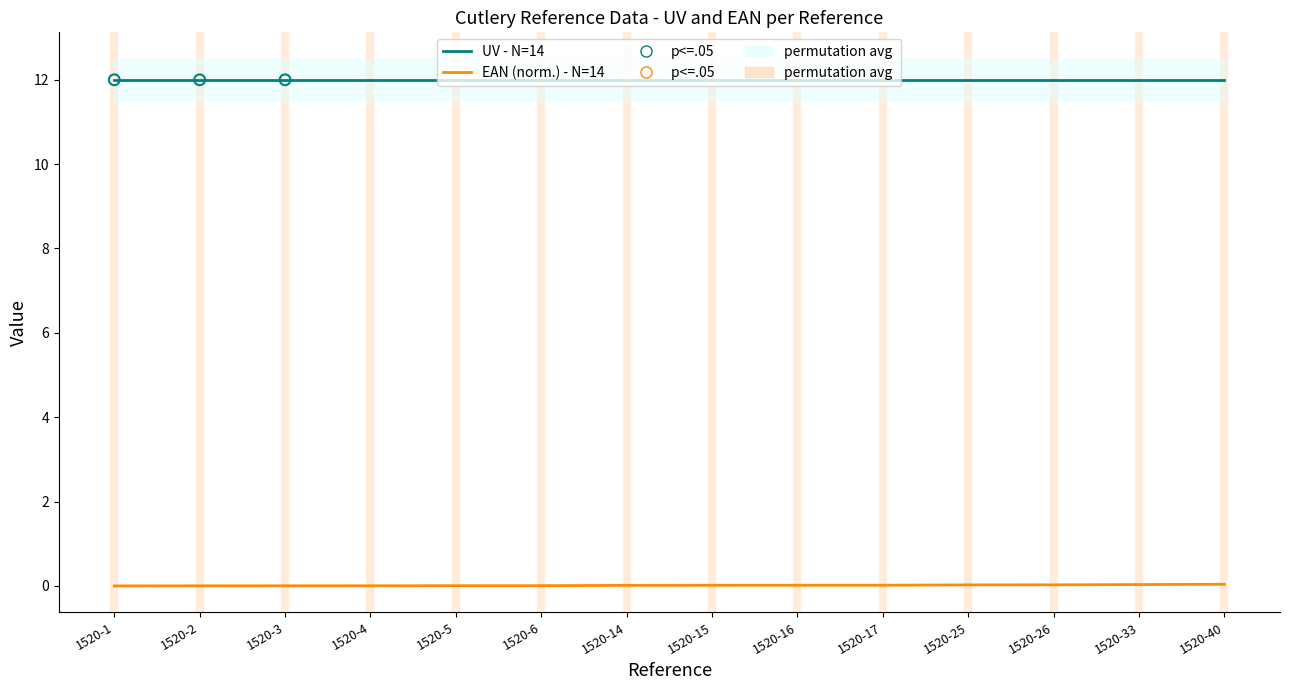

Between 1520-16 and 1520-33, which is larger?

1520-33